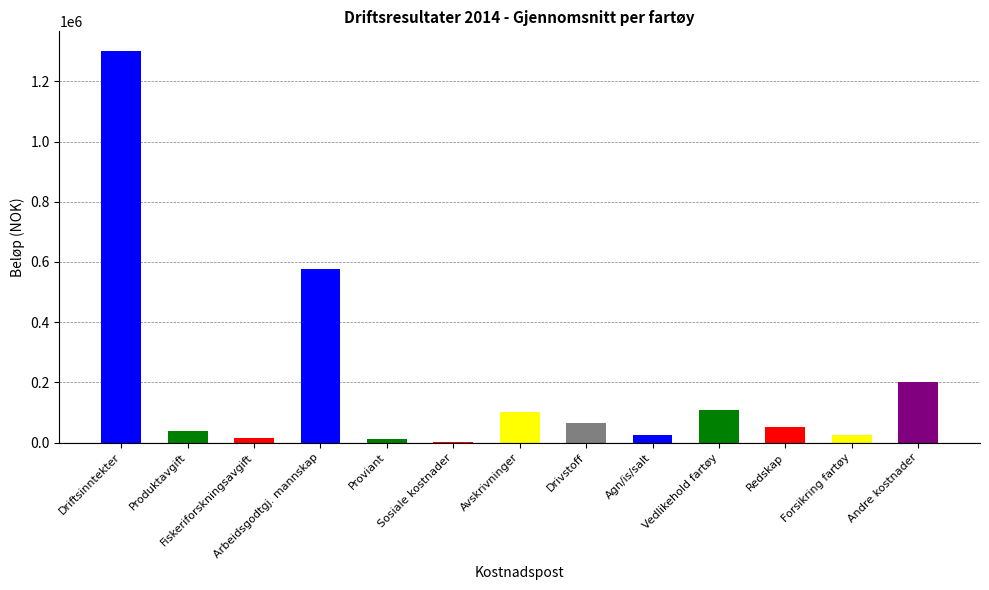

What position from the right is Drivstoff?

6